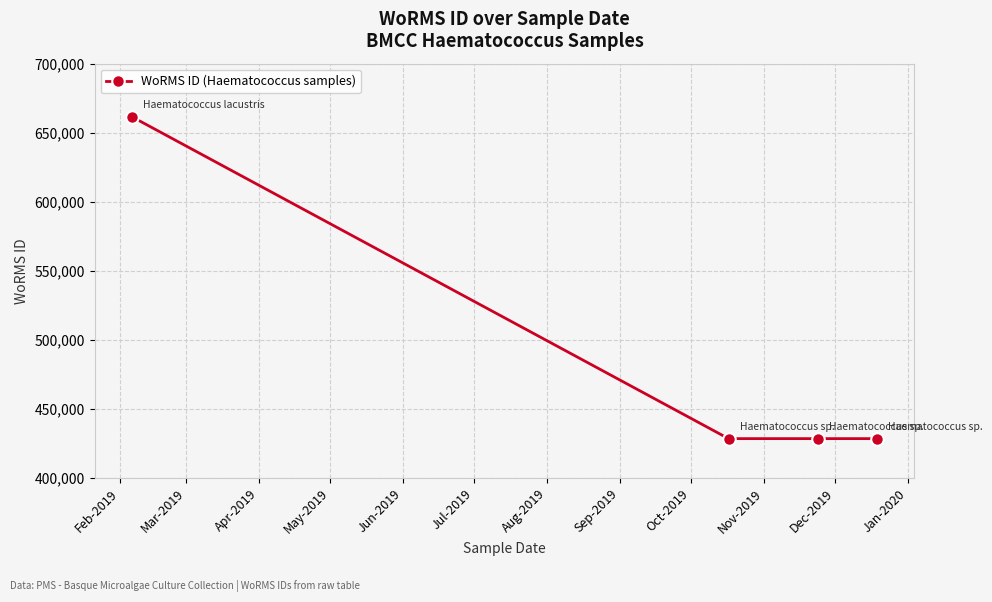

What is the average value?

486781